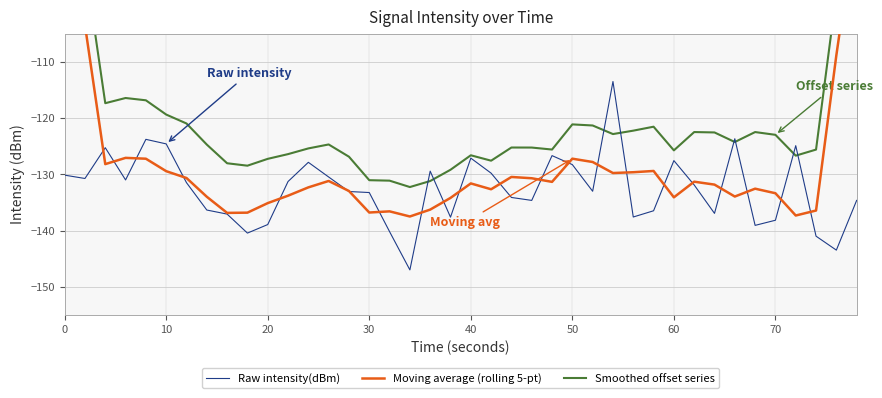

What is the minimum value for Raw intensity(dBm)?

-147.0